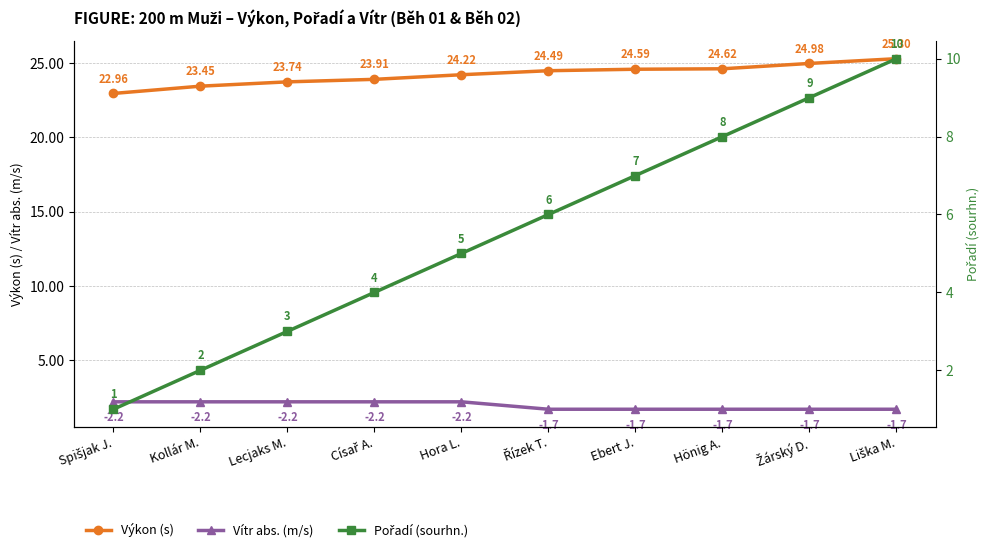

What is the difference between the maximum and minimum values in the Výkon (s) series?

2.3